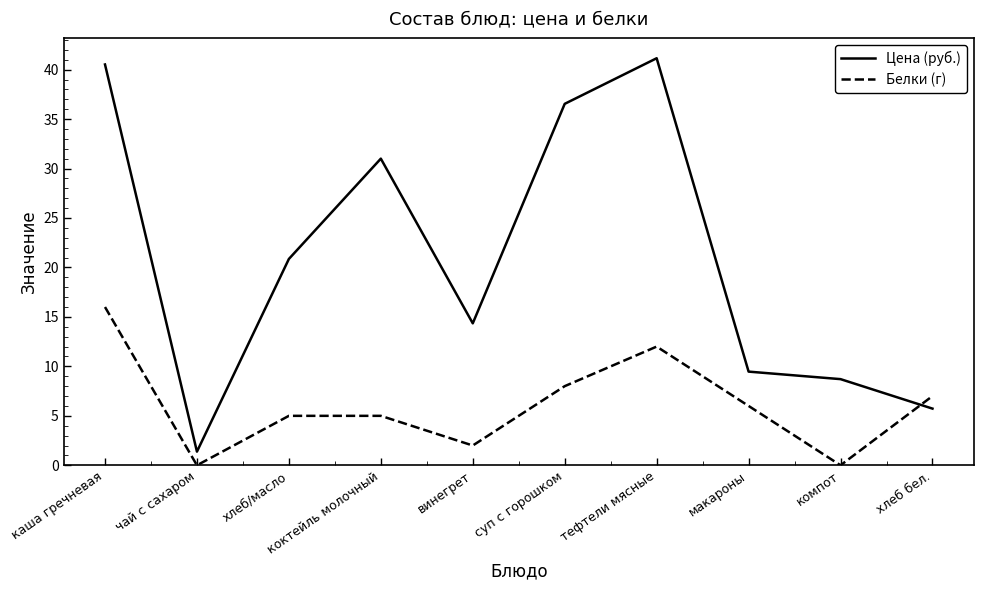

The value of Белки (г) at суп с горошком is 2.7. True or false?

False